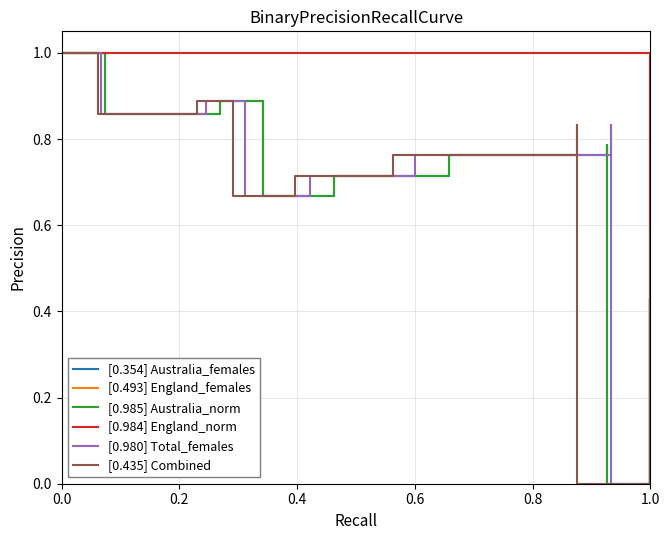

Count the [0.435] Combined values in the range 0 to 1.

21